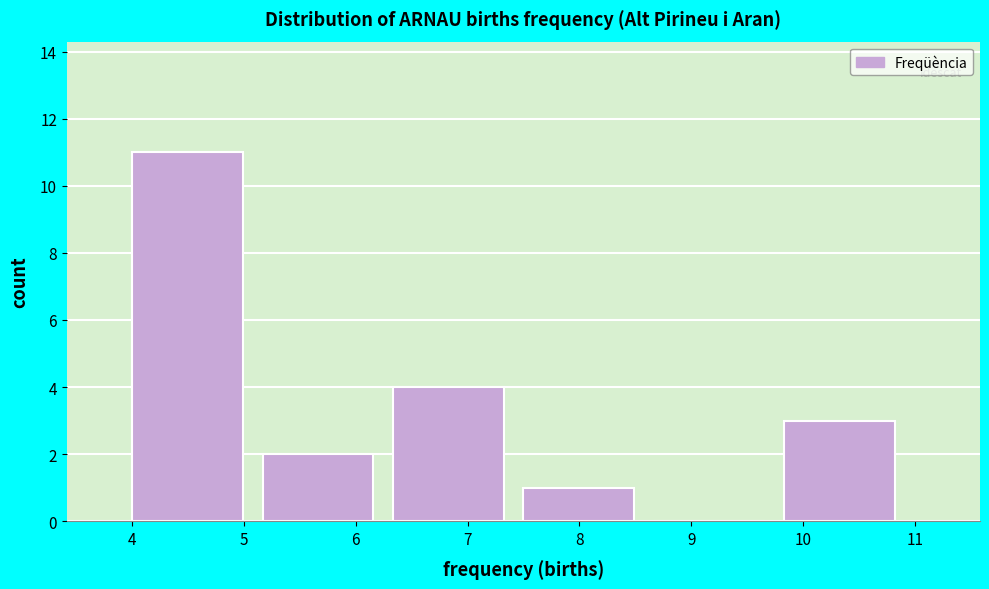

Reading left to right, transcribe this chart: for each bar, give the range it covers on the x-axis and its height. Neither the bar edges nor the heights are printed on the chart, so give them approximately, as read against the axes.

4.0 to 5.2: 11
5.2 to 6.3: 2
6.3 to 7.5: 4
7.5 to 8.7: 1
8.7 to 9.8: 0
9.8 to 11.0: 3